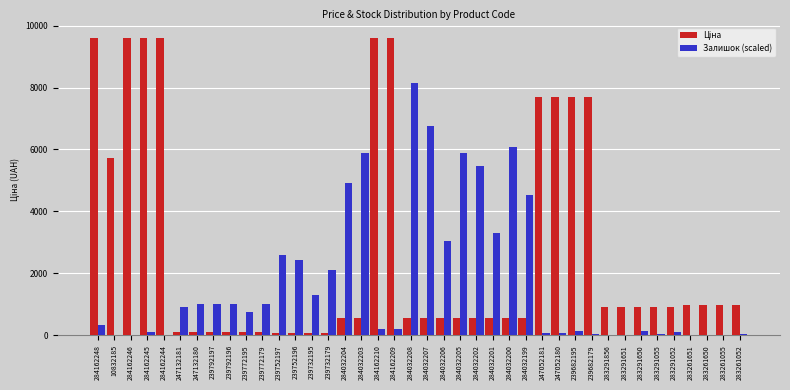

Between 239732179 and 284032206, which series saw the biggest shift?

Залишок (scaled)